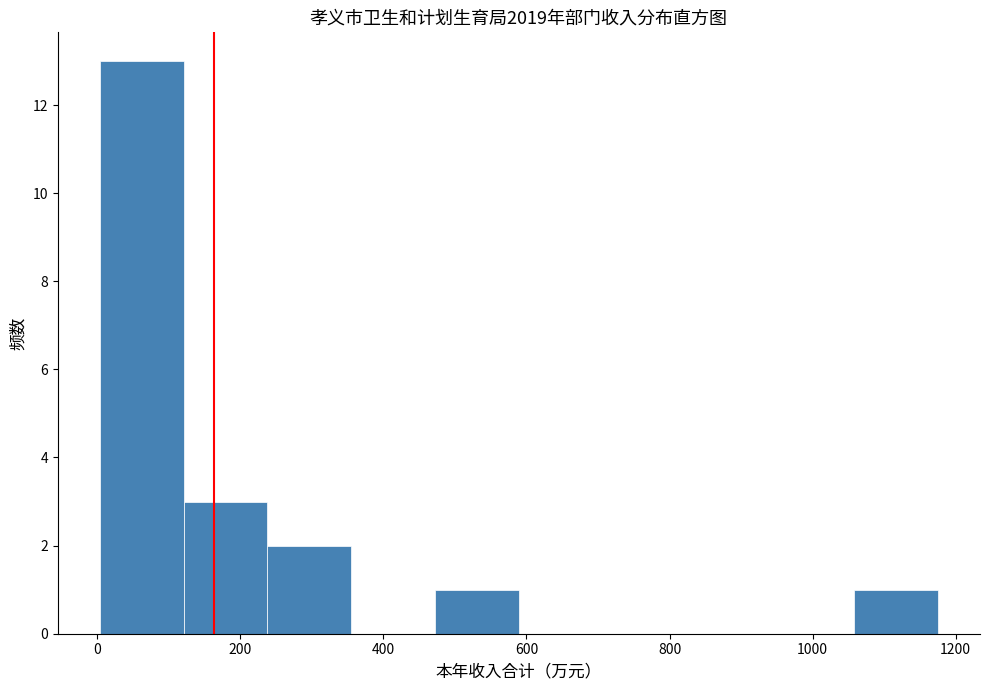

Over which range of the x-axis is the bar tallest?

0 to 120